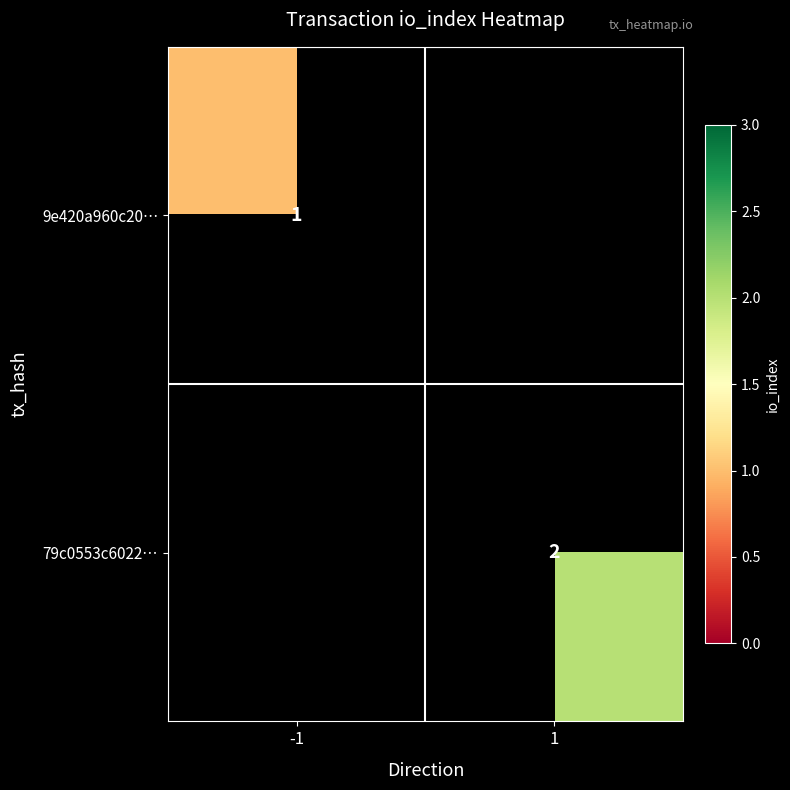

Is the value of 9e420a960c20… at -1 greater than the value of 79c0553c6022… at 1?

No